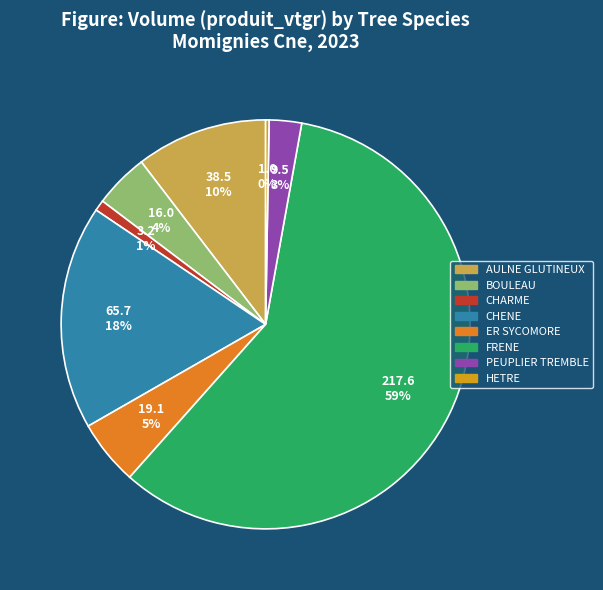

Is the sum of BOULEAU and CHARME greater than half?

No